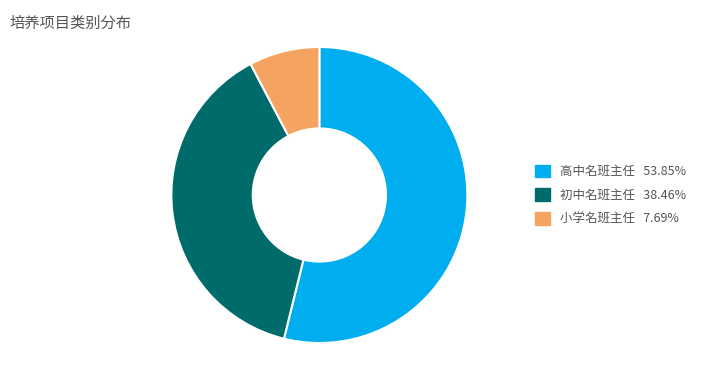

Is 高中名班主任 53.85% the majority of the pie?

Yes